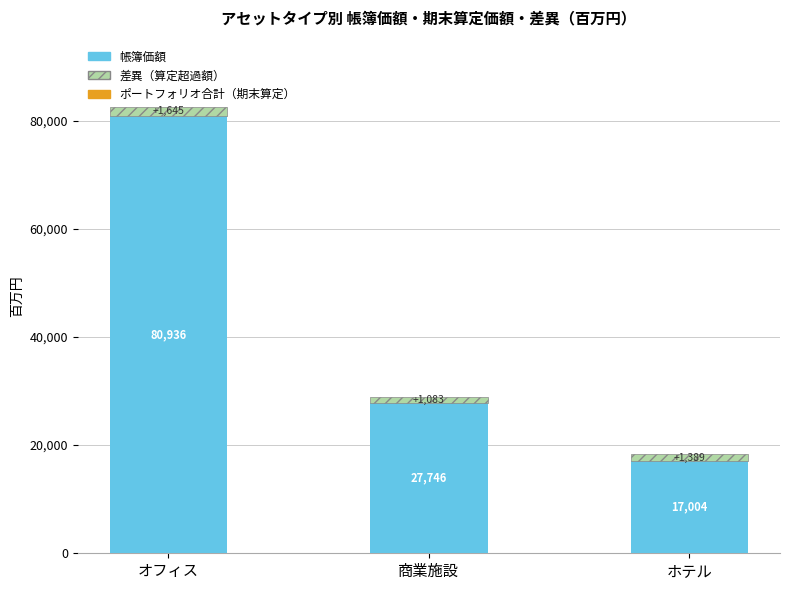

The value of 帳簿価額 at 商業施設 is 44162. True or false?

False